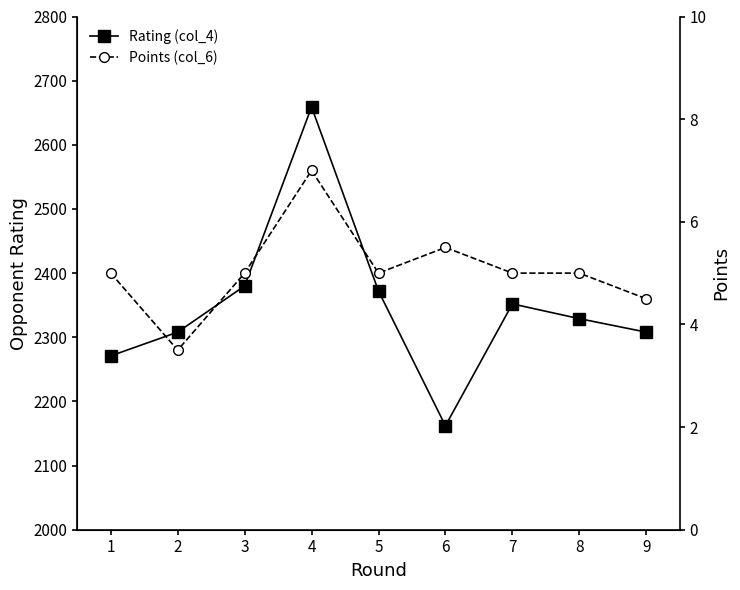

True or false: Rating (col_4) and Points (col_6) intersect in this chart.

False